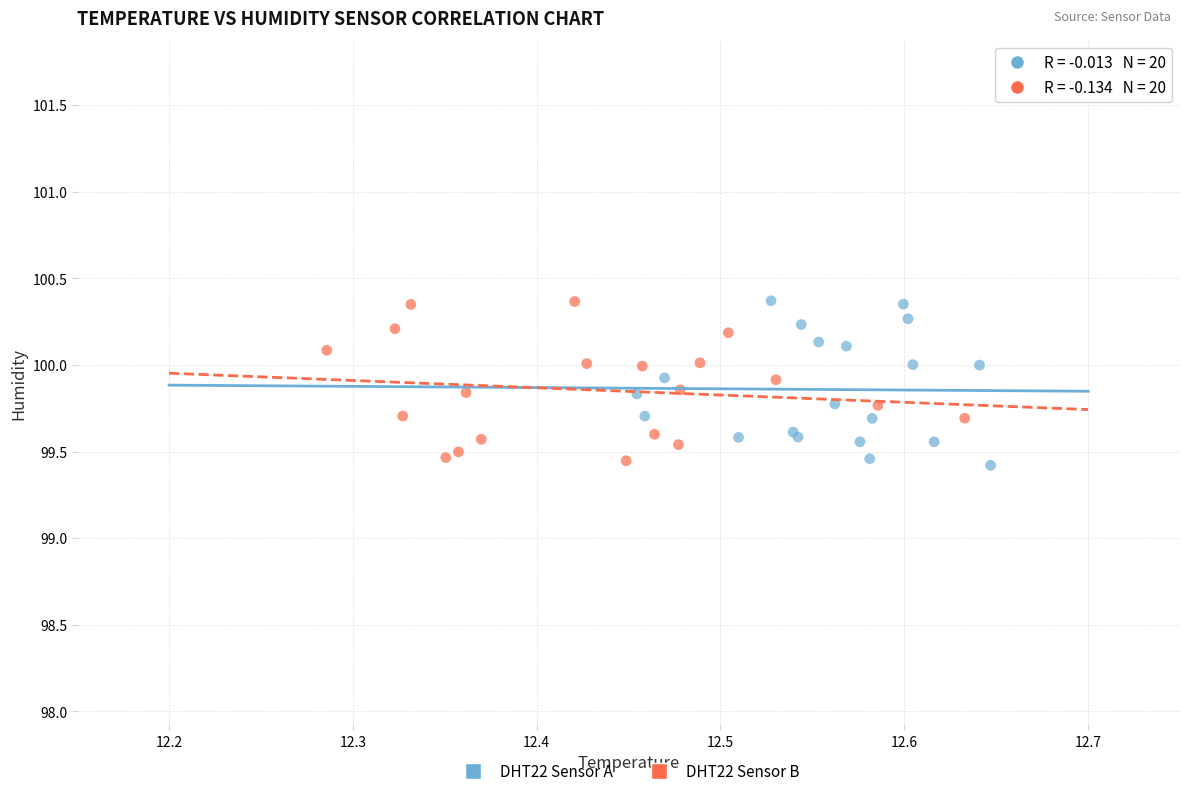

What are all the series names shown in the legend?

DHT22 Sensor A, DHT22 Sensor B